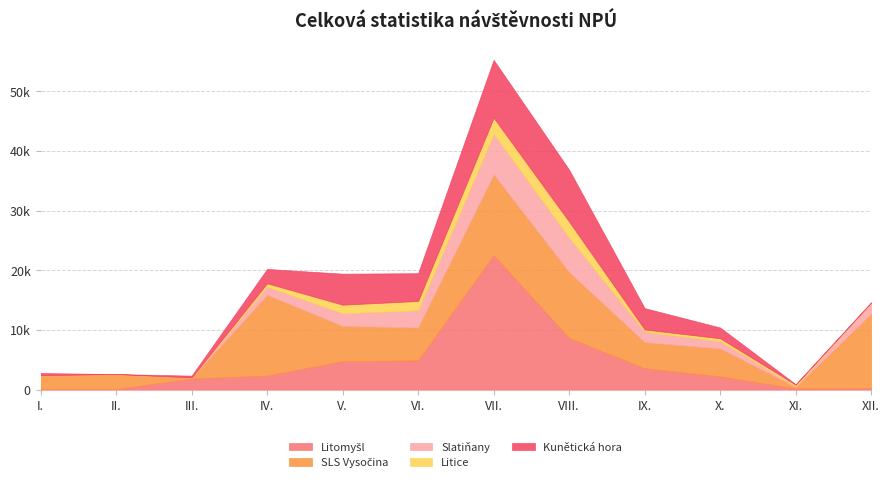

Does the chart have visible grid lines?

Yes